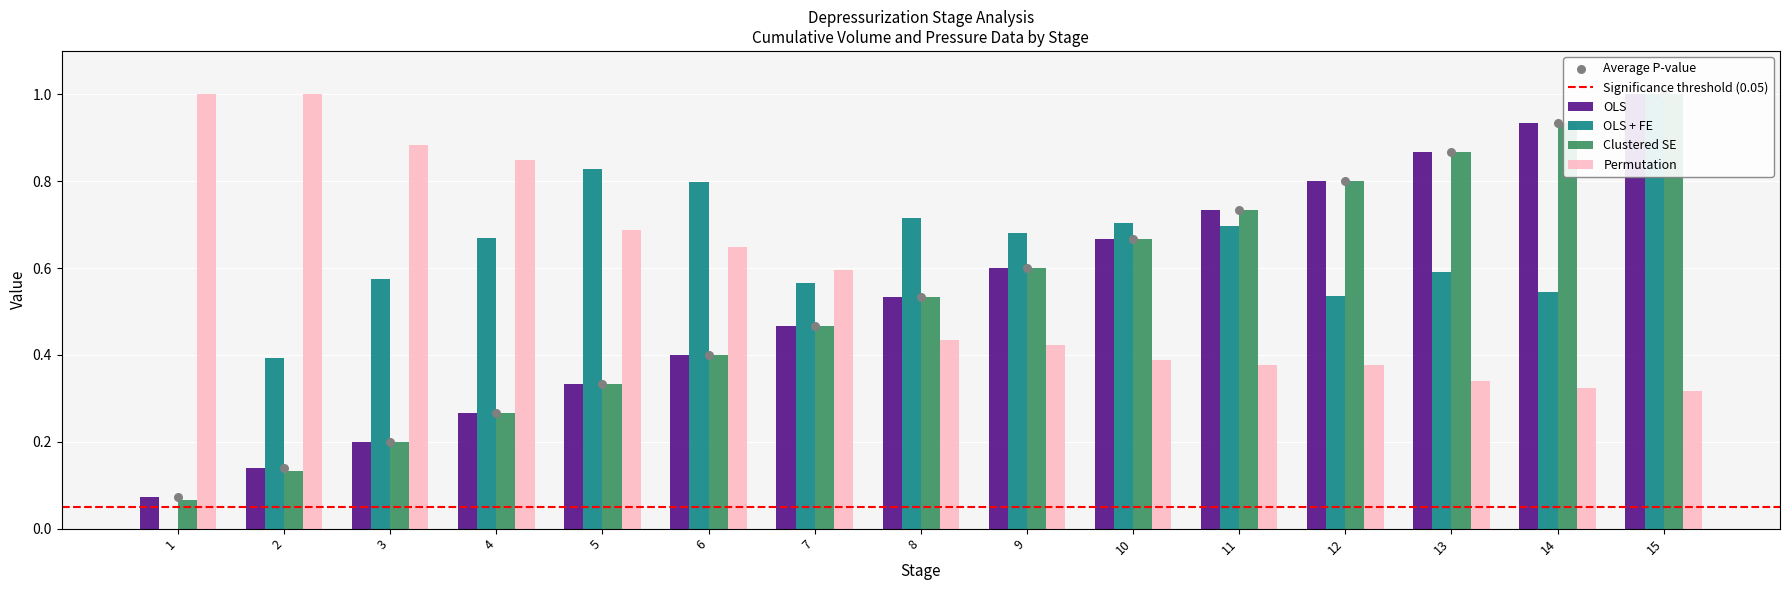

What is the total value across all series at 5?

2.2